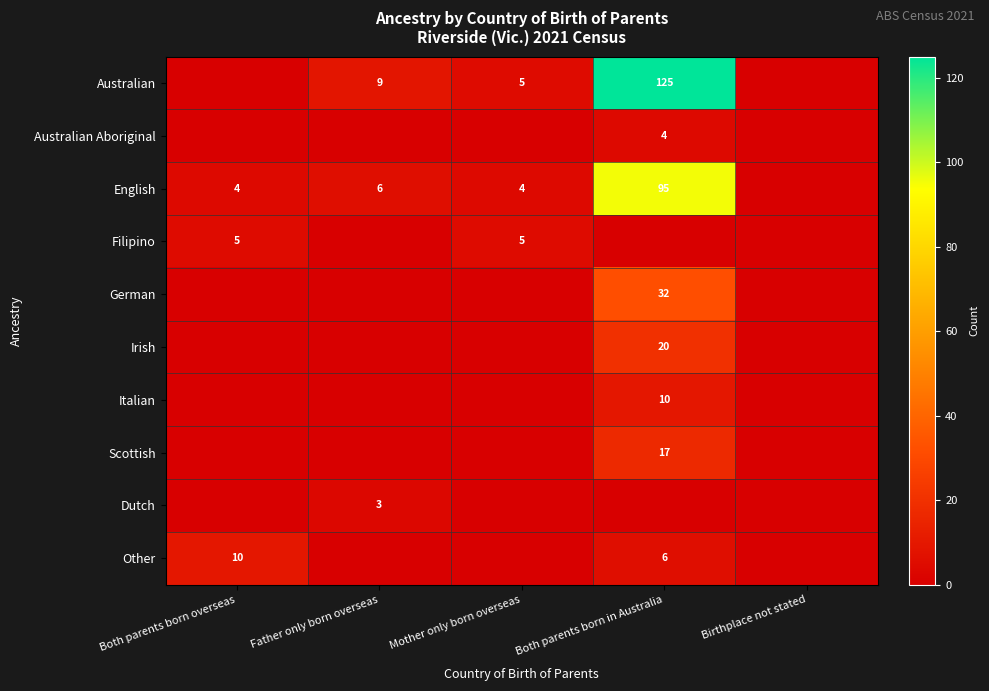

Which series has the largest range (max minus min)?

Australian